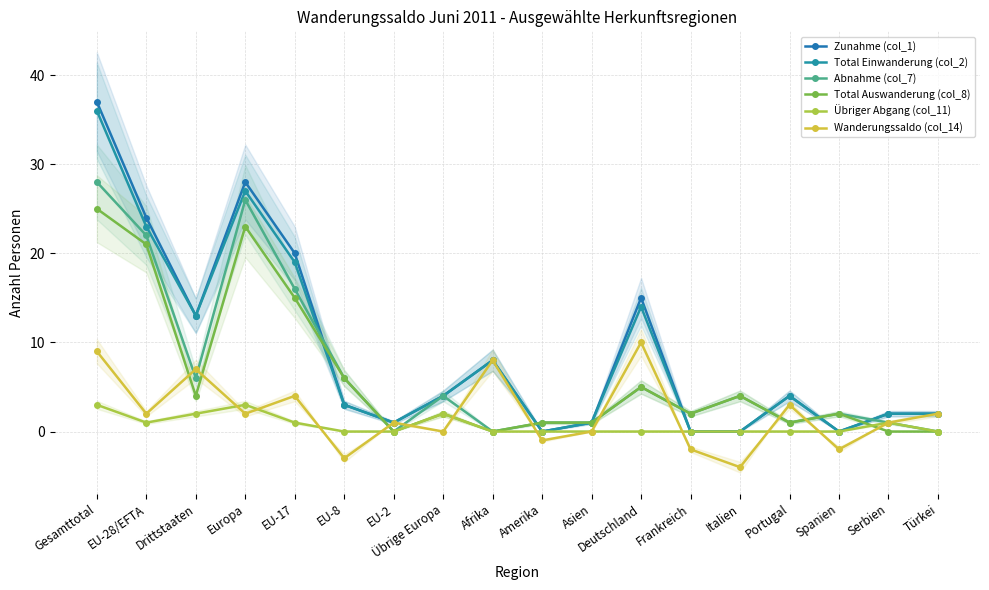

What is the label of the 11th point from the right?

Übrige Europa